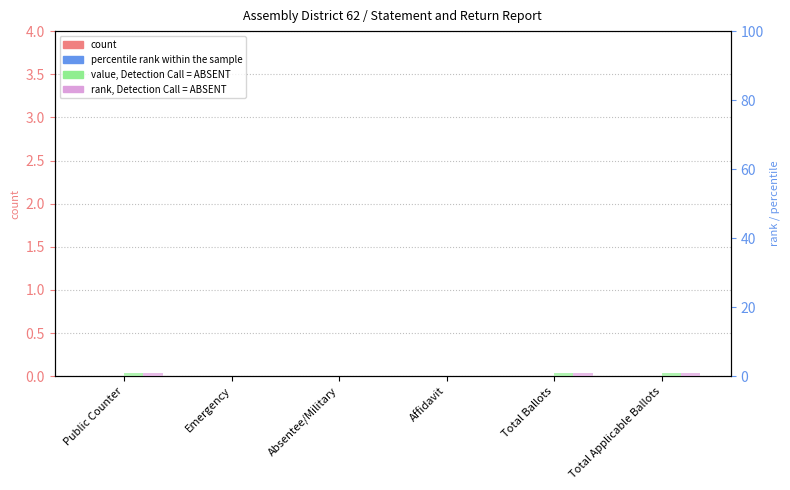

What position from the left is Absentee/Military?

3